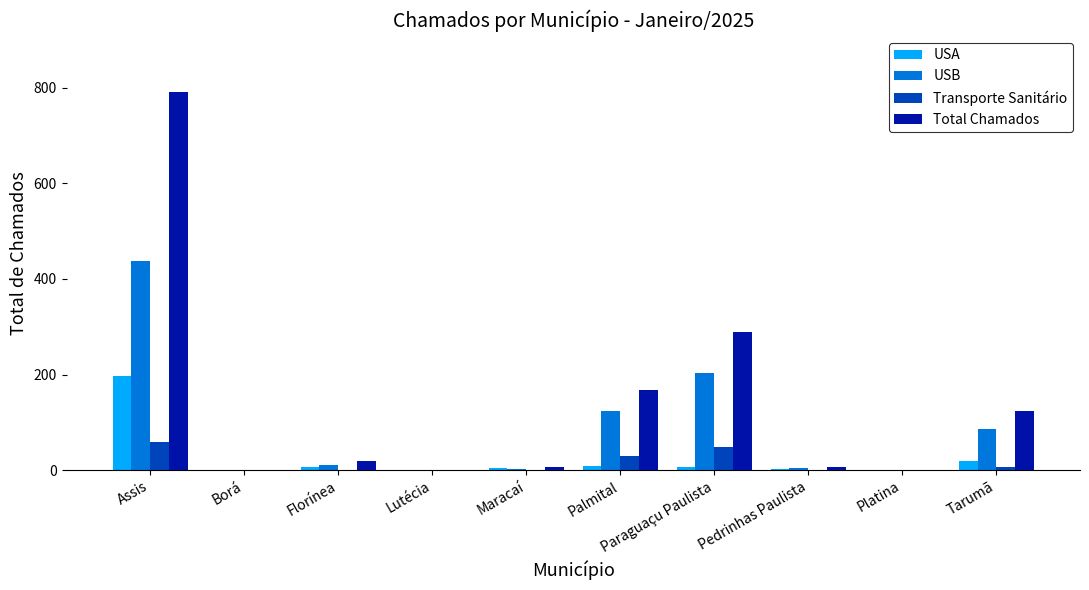

True or false: Transporte Sanitário has a value of 49 at Paraguaçu Paulista.

True